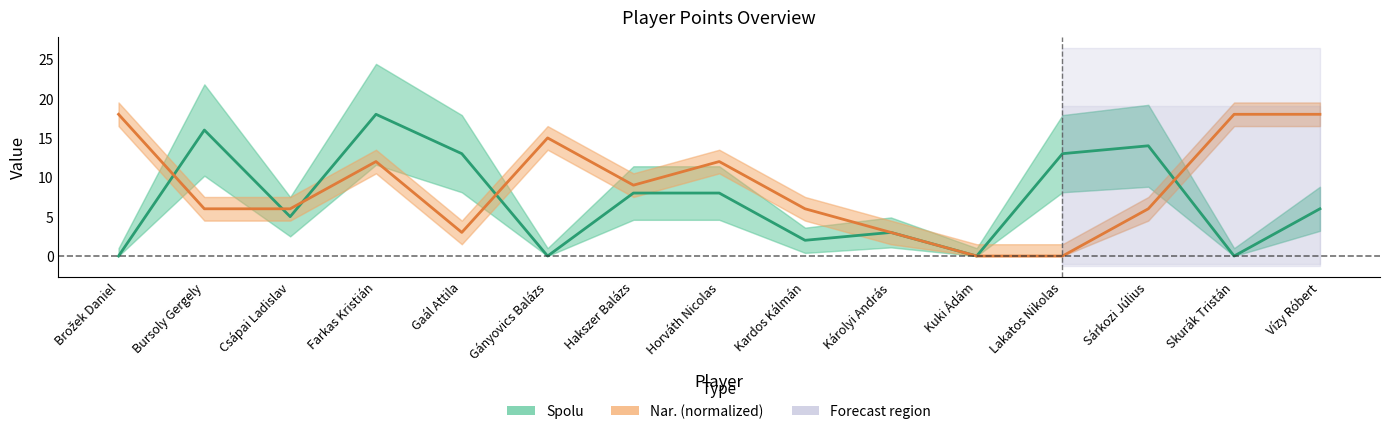

Is it true that Spolu equals 5 at Csápai Ladislav?

True